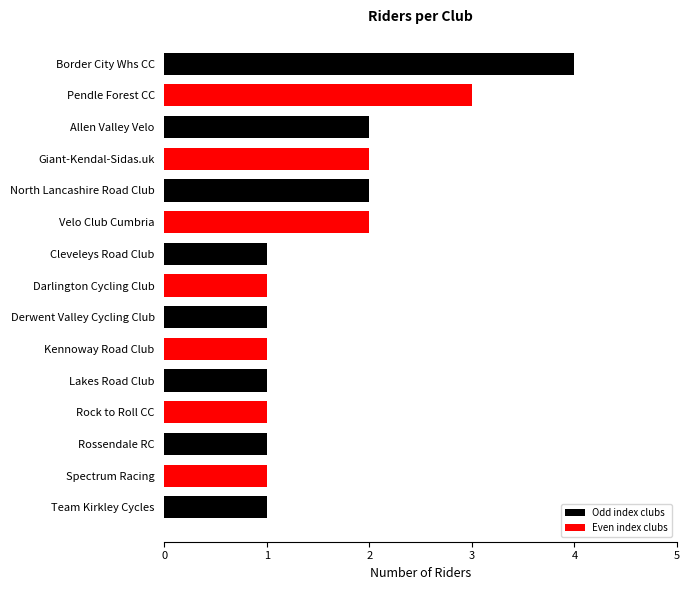

Approximately how many times larger is the value at Allen Valley Velo compared to Rock to Roll CC?

2.0